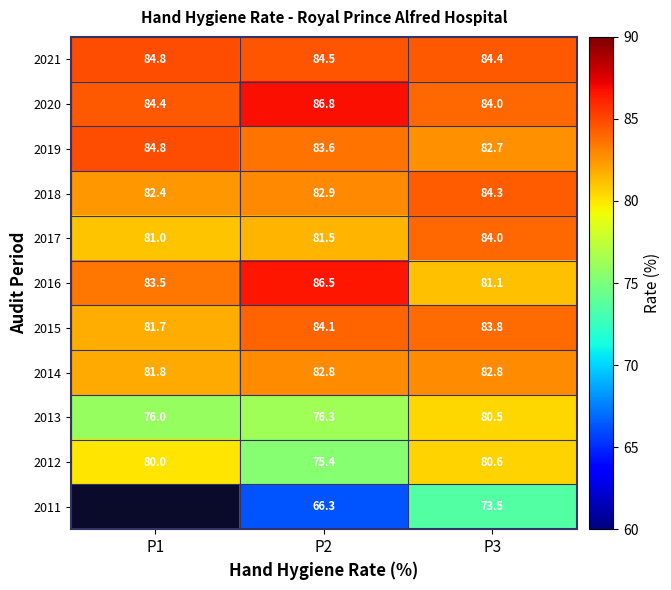

Is it true that 2015 equals 127.1 at P2?

False